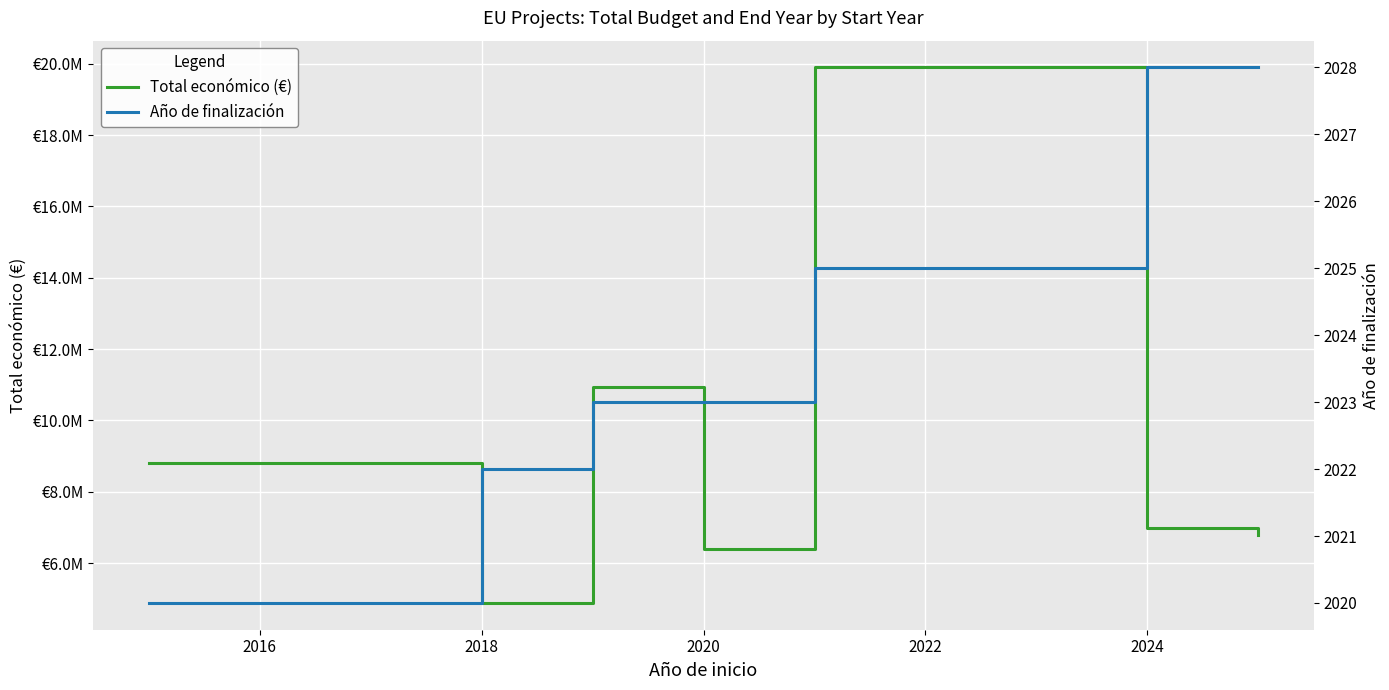

True or false: Total económico (€) has a value of 11521811 at 2020.

False